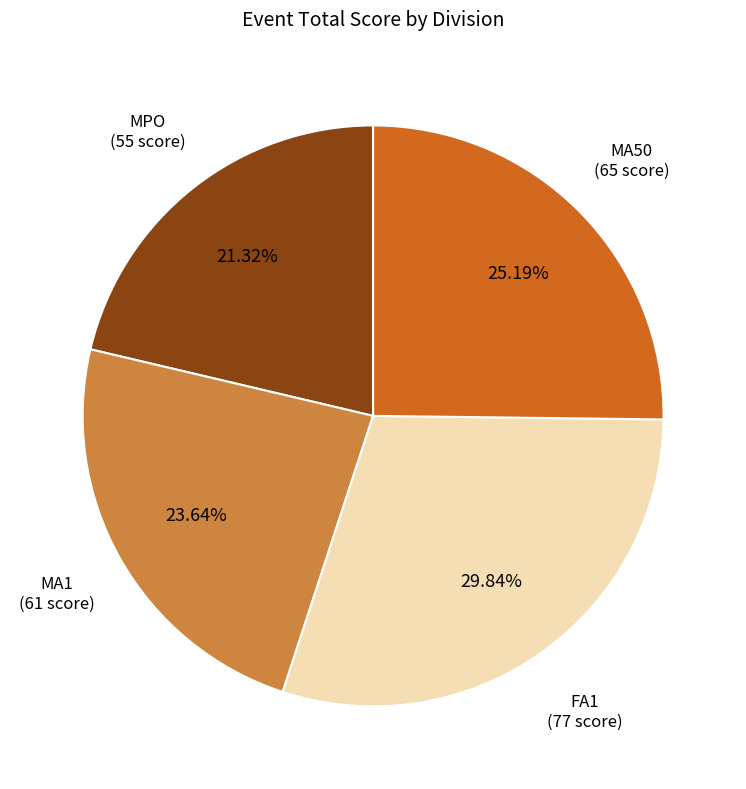

Is there a majority slice in this chart?

No